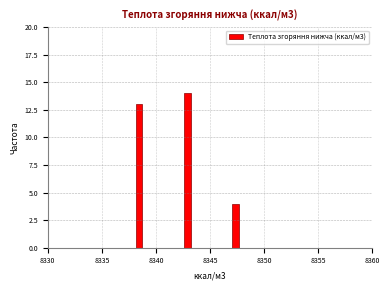

Read against the x-axis, roughly where is the centre of the tallest bar?

8343.0